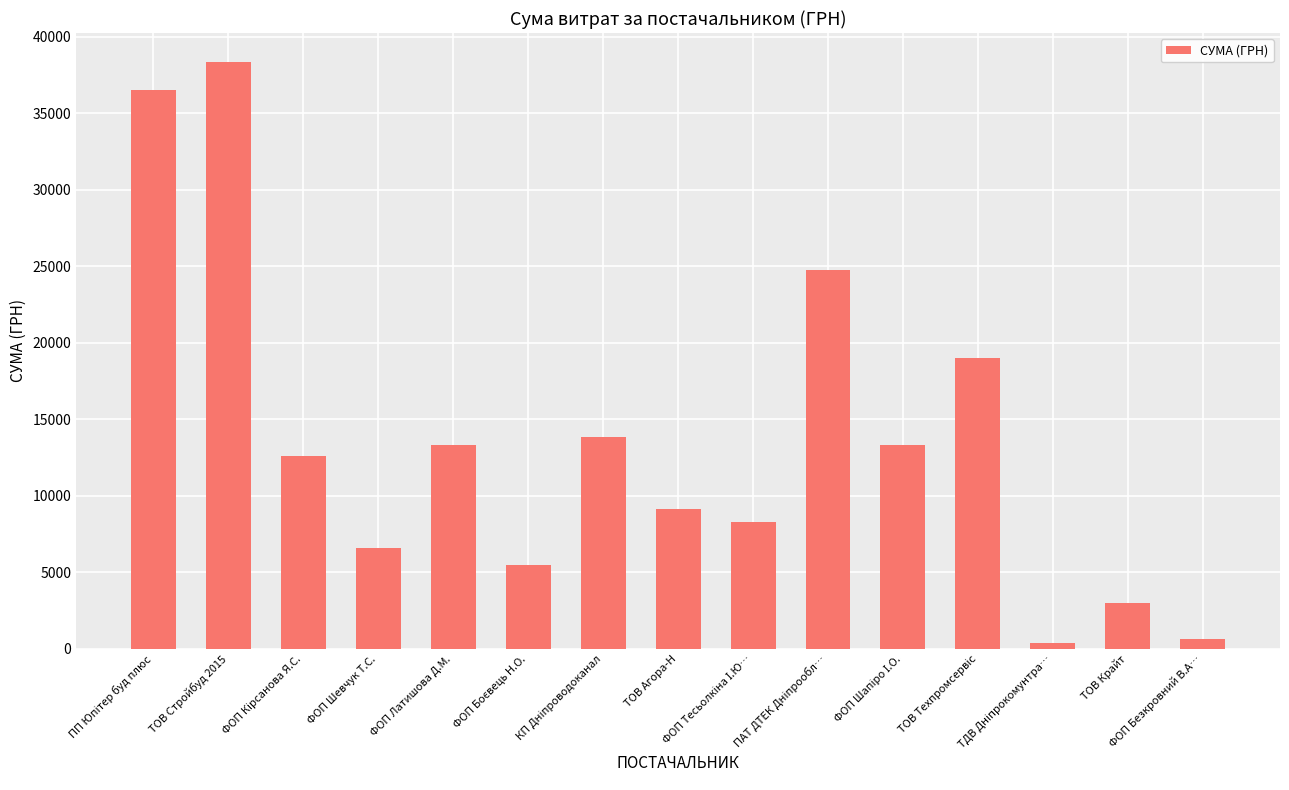

What is the value of the 11th bar from the left?

13328.1